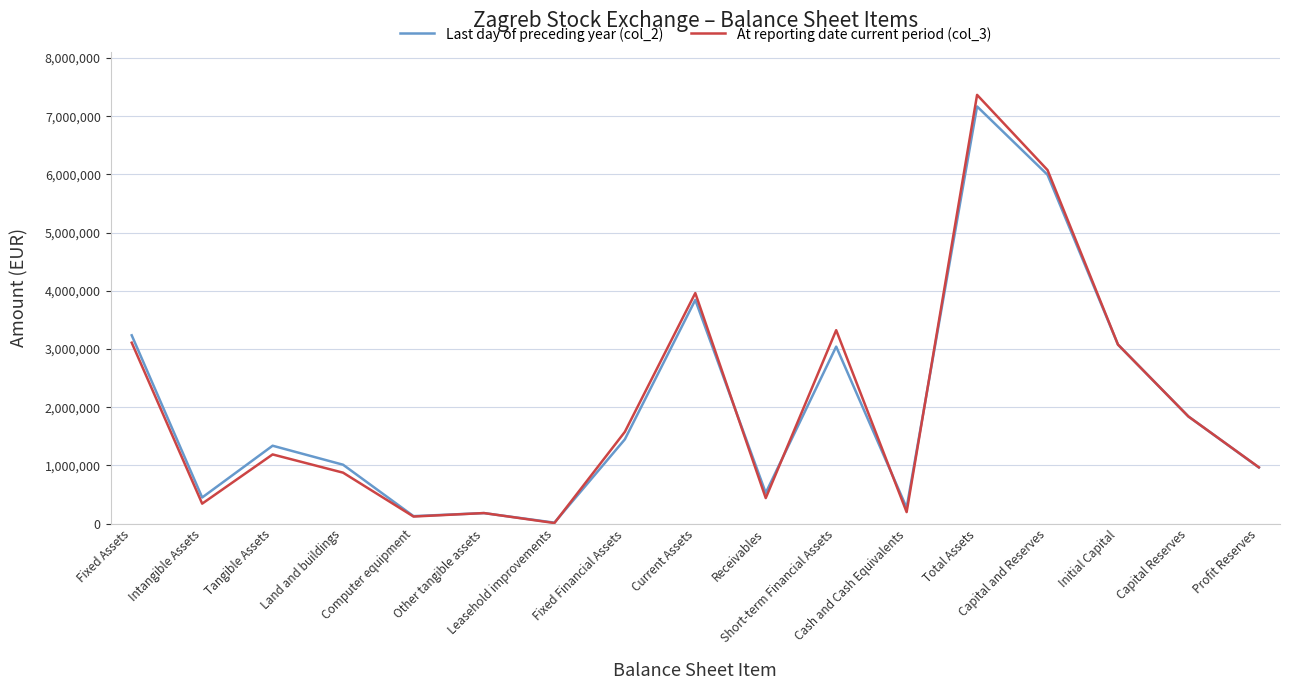

What is the maximum value shown in the chart?

7366932